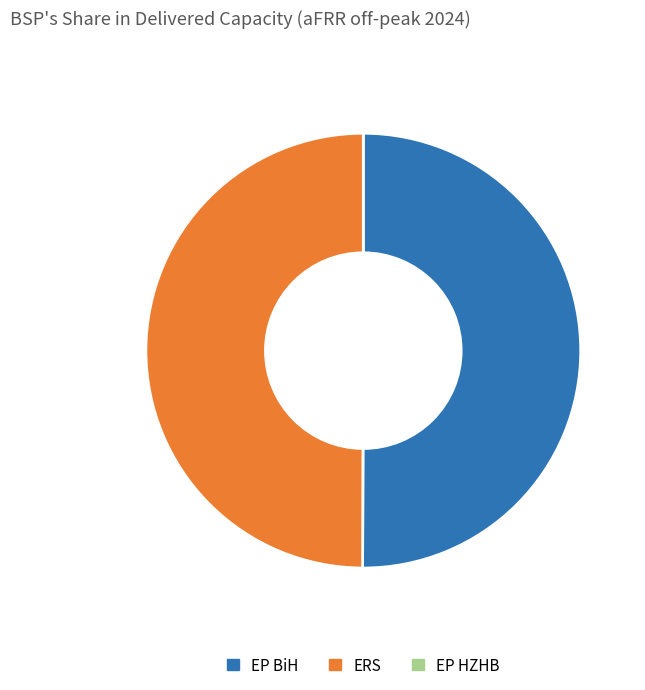

Is there any slice that represents more than half of the pie?

Yes